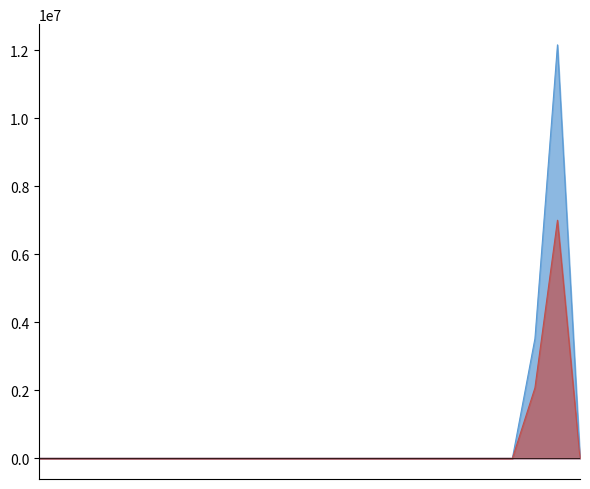

Reading left to right, what are all the values shown in this chart?

adjusted for inflation (CPI): 0	0	0	0	0	0	0	0	0	0	0	0	0	0	0	0	0	0	0	0	0	0	3521476	12156055	0
NOT adjusted for inflation: 0	0	0	0	0	0	0	0	0	0	0	0	0	0	0	0	0	0	0	0	0	0	2072496	7000000	0